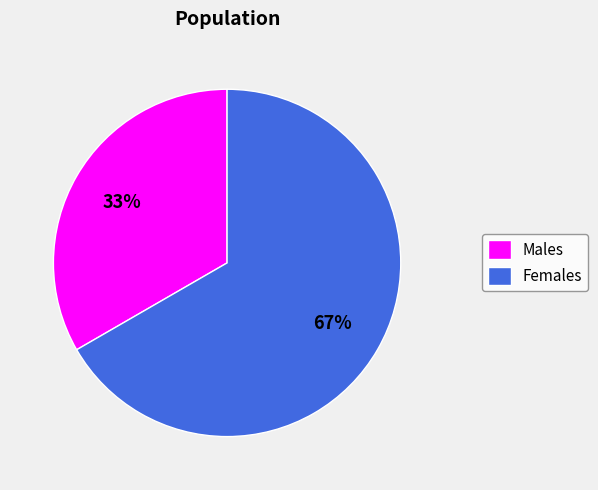

Do Males and Females together represent more than half of the pie?

Yes